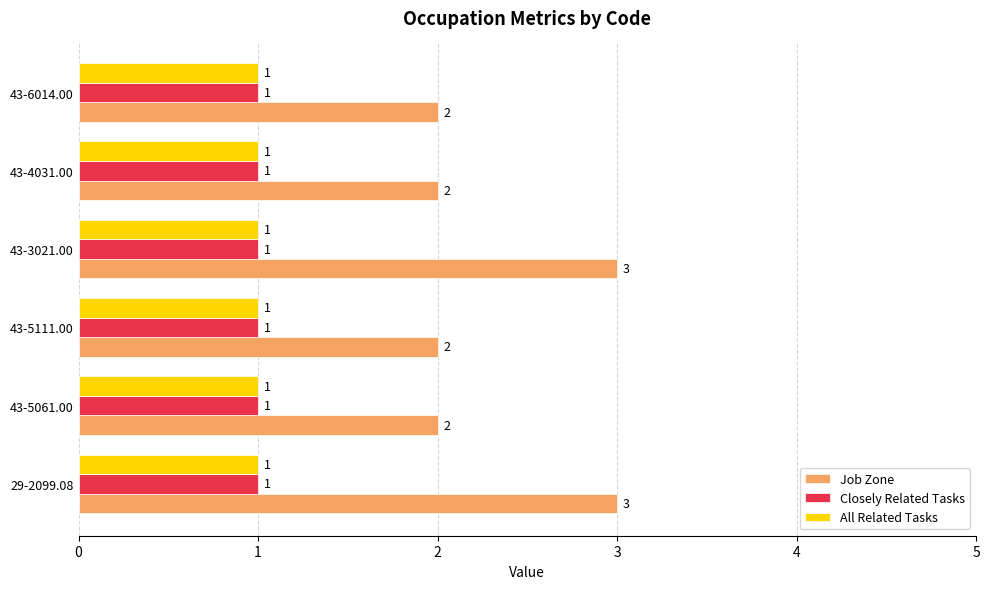

Which series has the largest range (max minus min)?

Job Zone